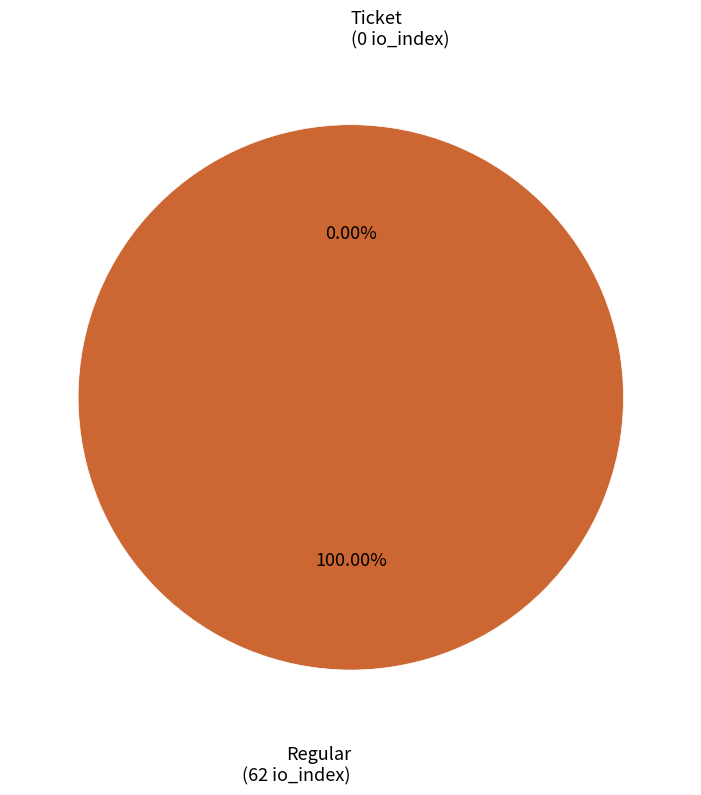

To the nearest percent, what is the average slice percentage?

50%